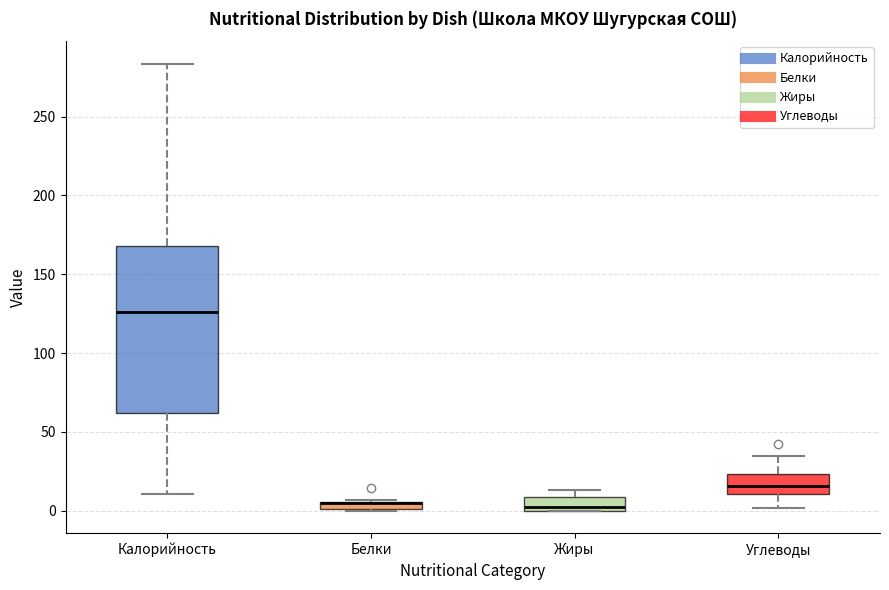

Which box is the tallest, from its lower edge to its upper edge?

Калорийность